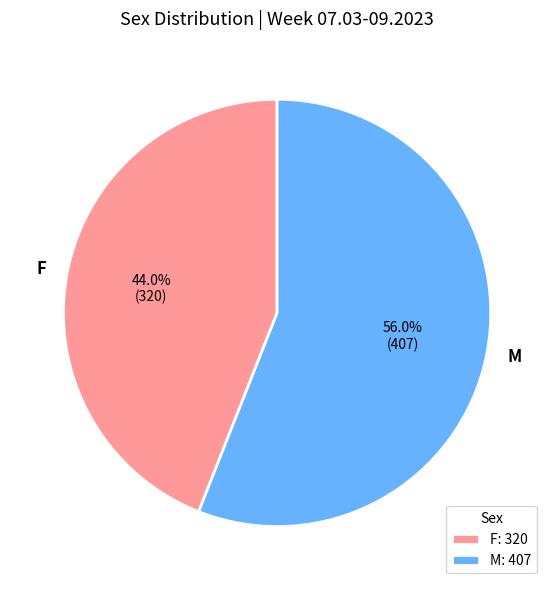

To the nearest percent, what is the average slice percentage?

50%